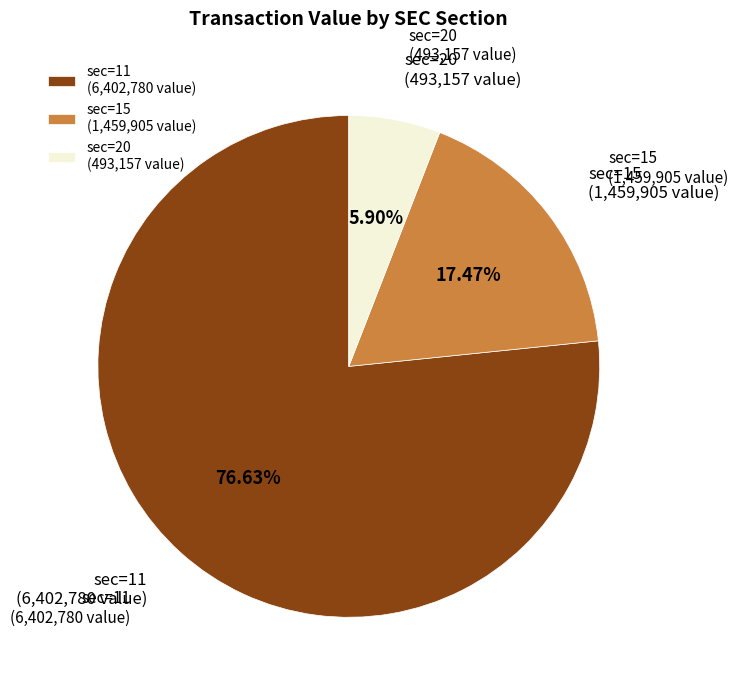

Is there a majority slice in this chart?

Yes